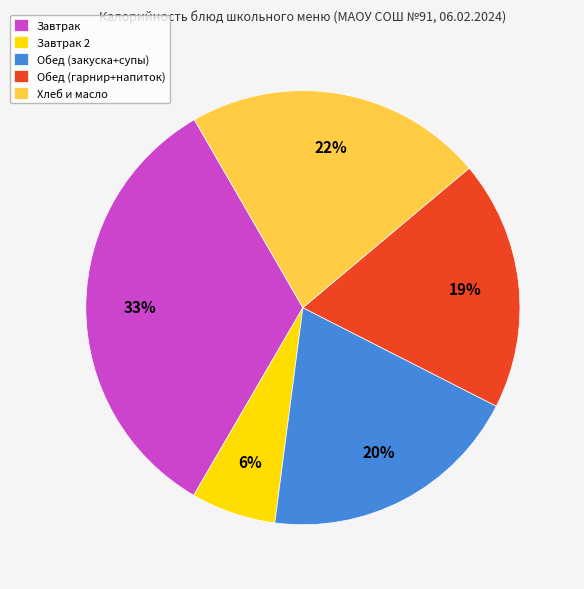

Which has a higher value, Завтрак or Хлеб и масло?

Завтрак